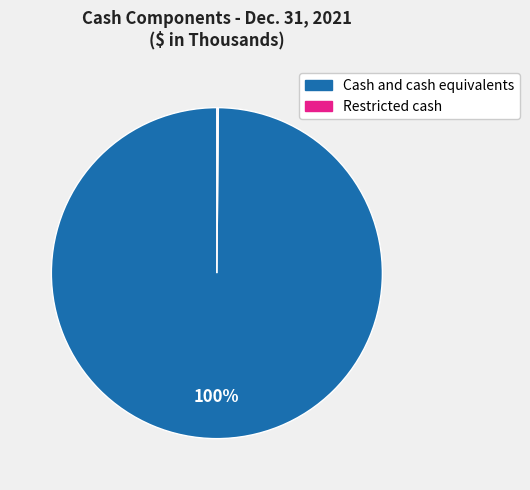

Which slice is the largest?

Cash and cash equivalents